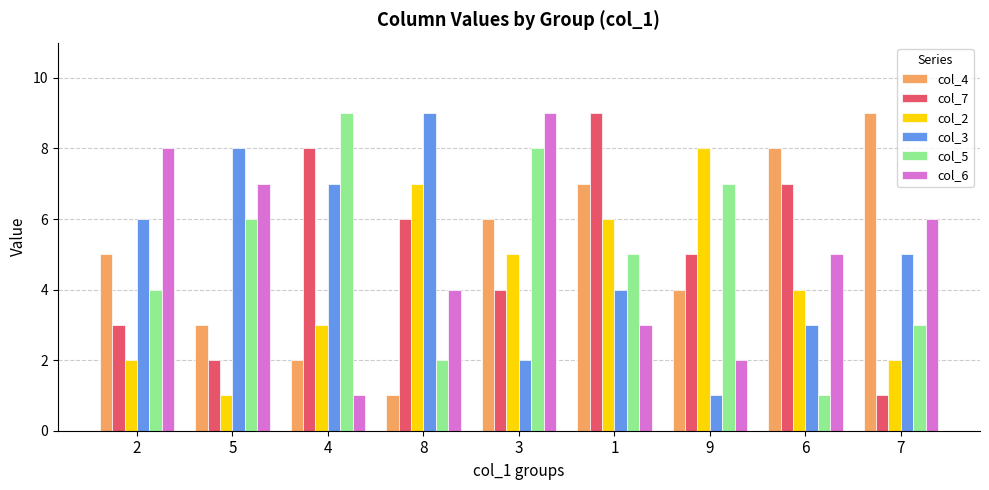

What is the difference between the maximum and minimum values in the col_3 series?

8